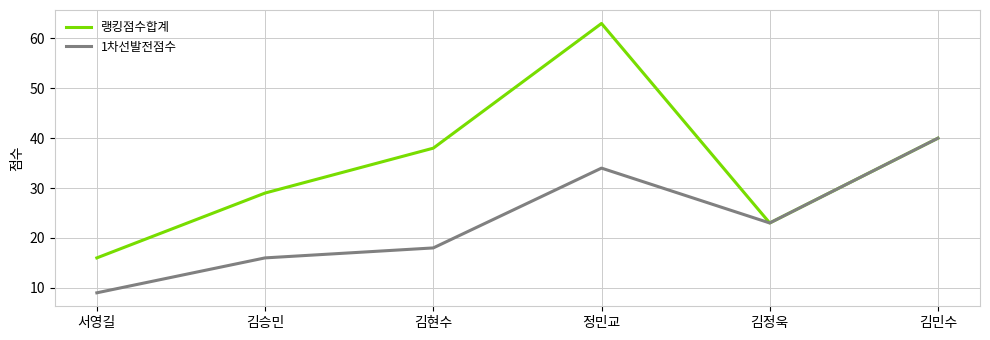

Does the chart have visible grid lines?

Yes